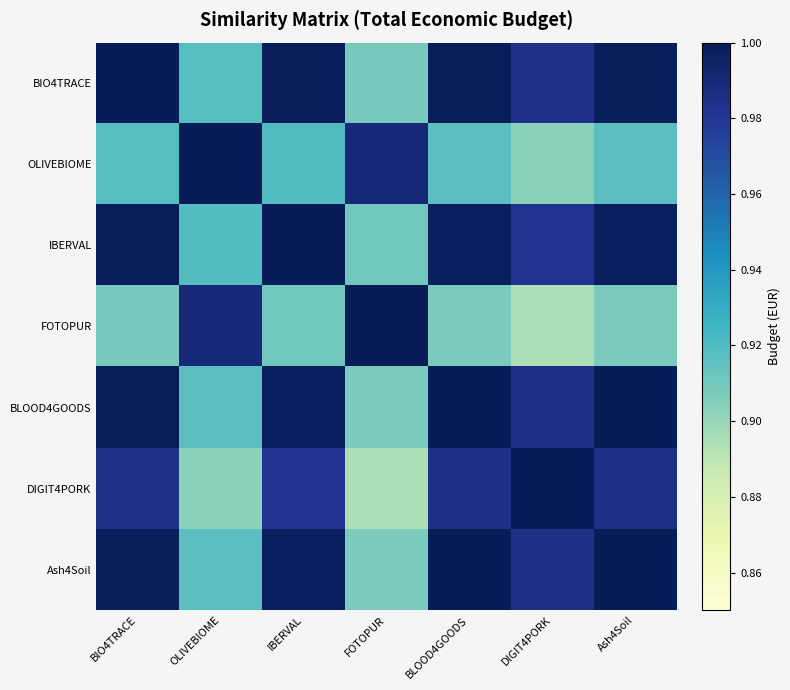

What is the minimum value shown in the chart?

0.9